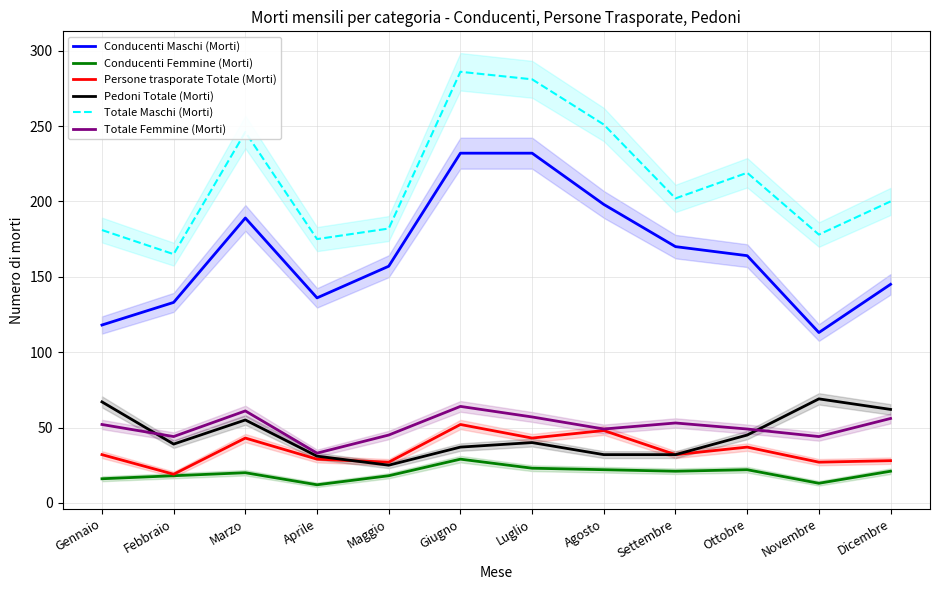

What value does the Totale Maschi (Morti) series have at Dicembre, to the nearest 5?

200